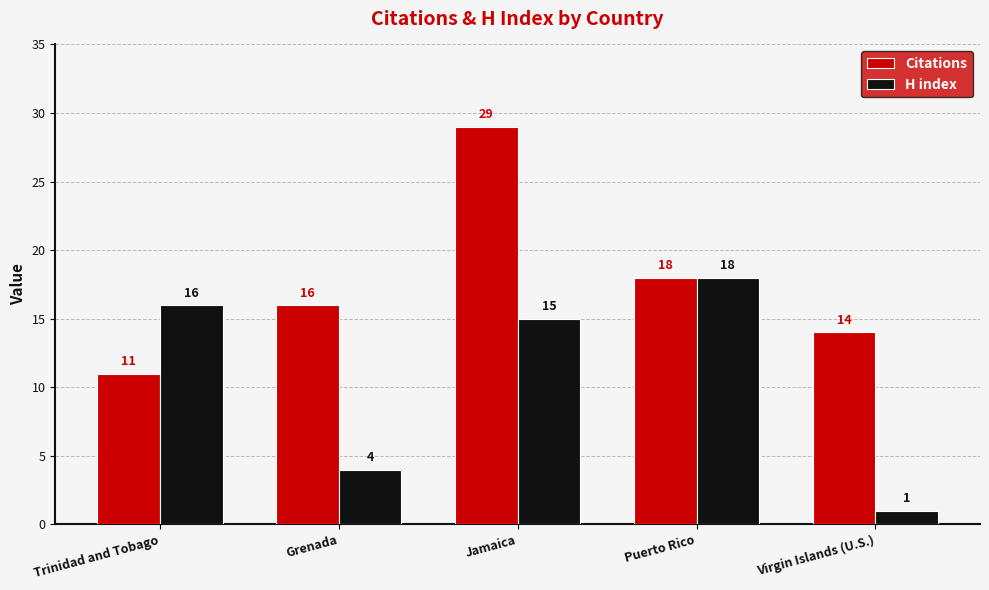

Reading right to left, extract all data points from this chart.

Citations: 14	18	29	16	11
H index: 1	18	15	4	16